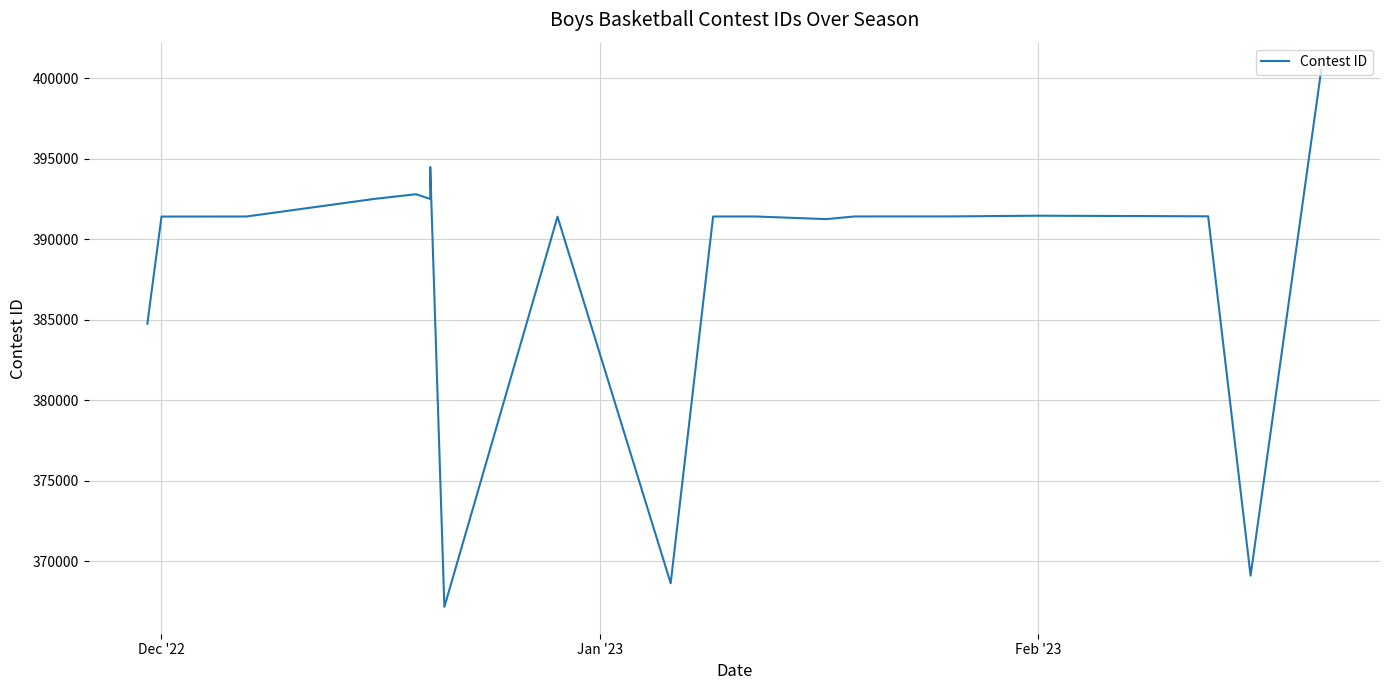

Does the chart have visible grid lines?

Yes